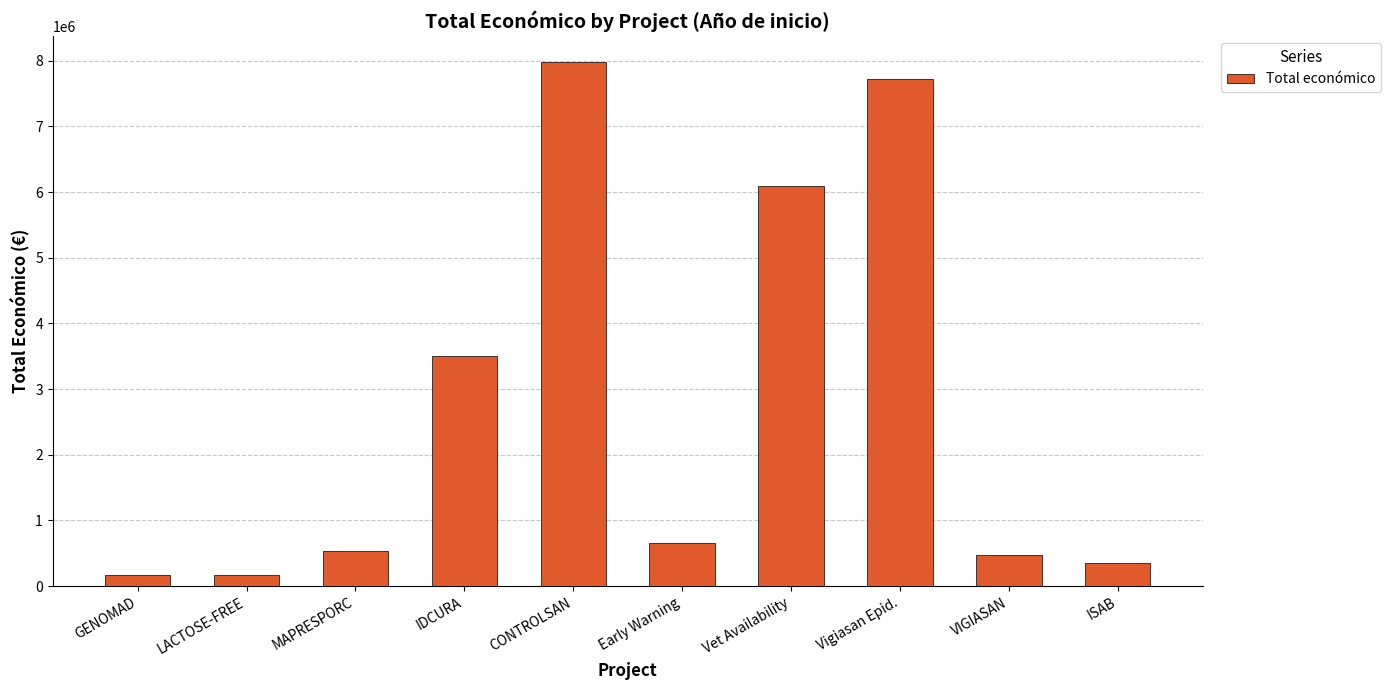

Does the chart contain stacked bars?

No